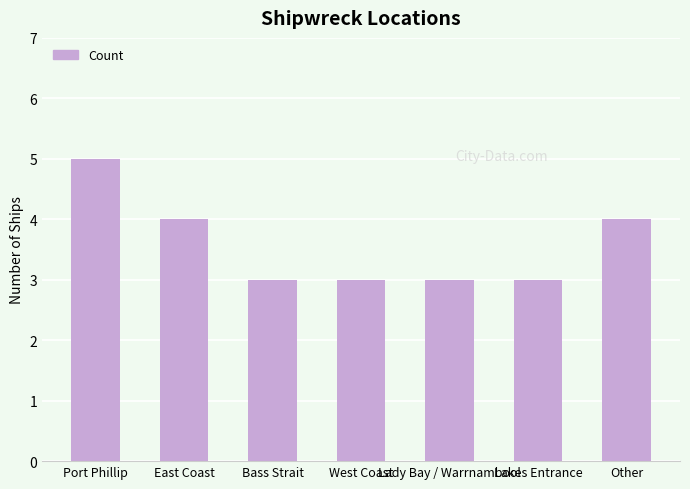

Reading left to right, extract all data points from this chart.

Port Phillip=5	East Coast=4	Bass Strait=3	West Coast=3	Lady Bay / Warrnambool=3	Lakes Entrance=3	Other=4